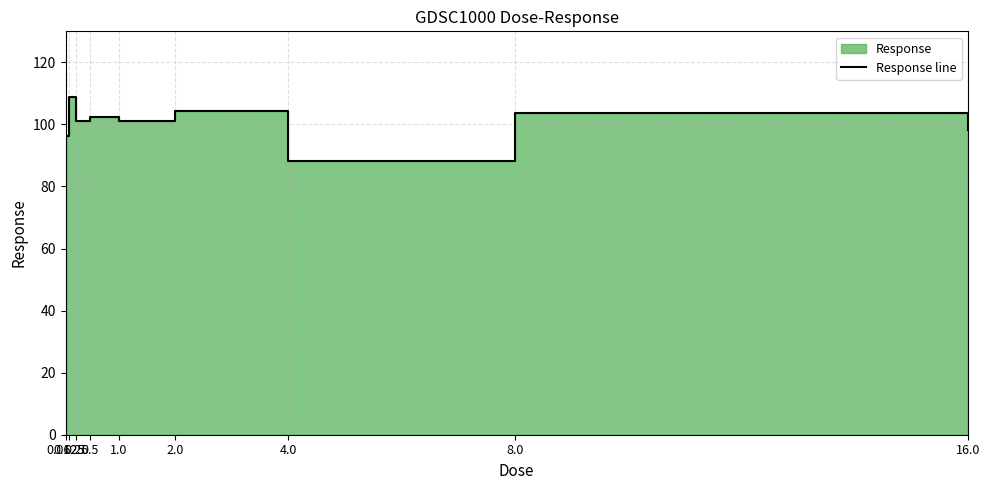

The chart shows a value of 88.1 at 4.0. True or false?

True